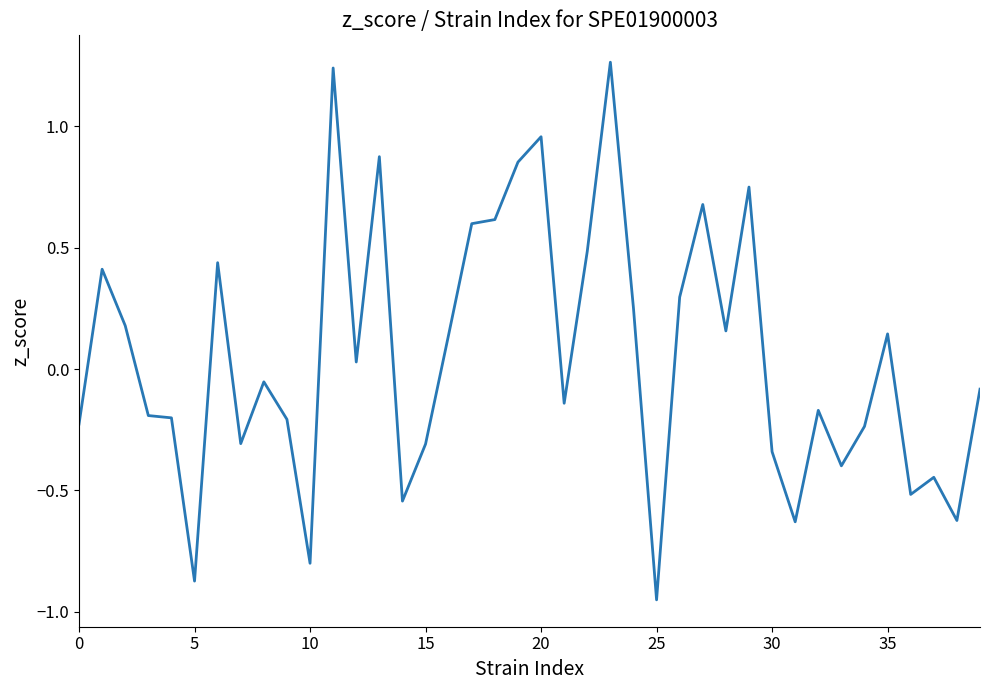

What is the difference between the maximum and minimum values?

2.2